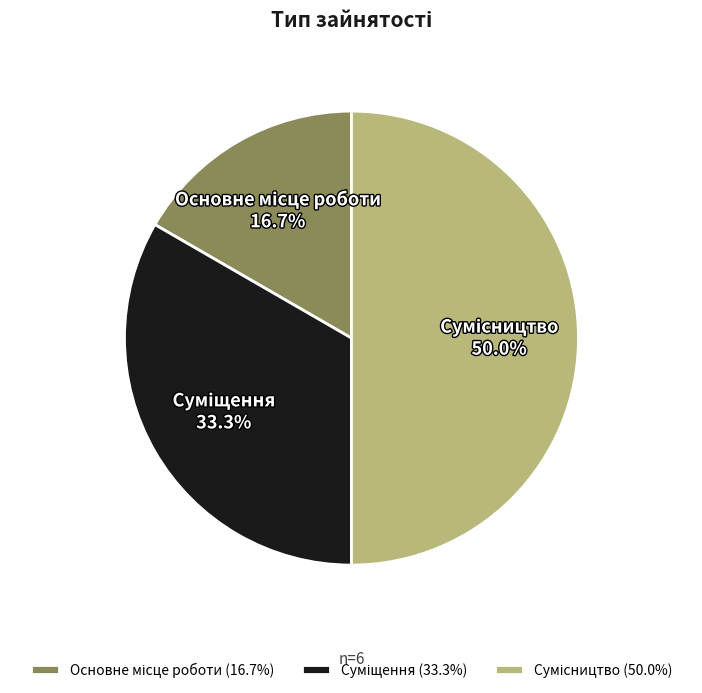

Combined, what portion of the pie is Сумісництво and Суміщення?

83.3%